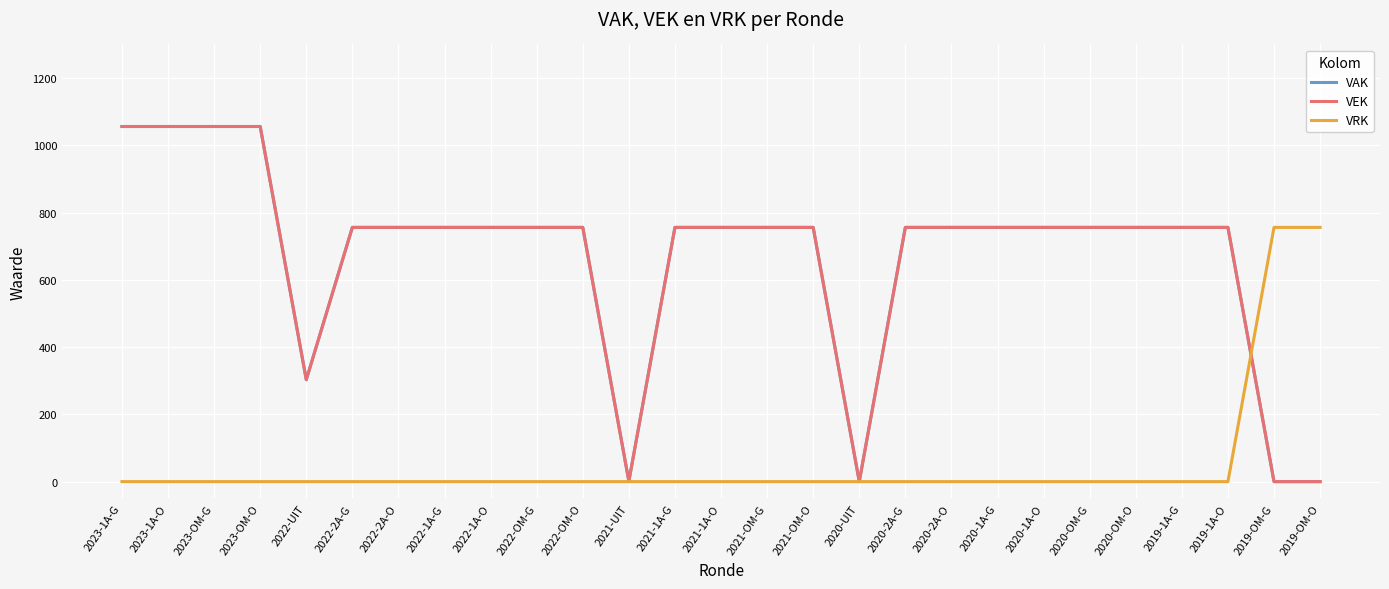

What is the difference between the highest and lowest values at 2021-OM-G?

756